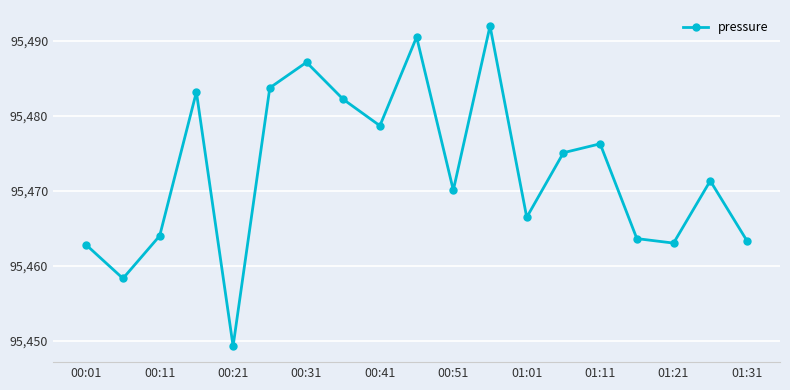

What is the maximum value shown in the chart?

95492.0